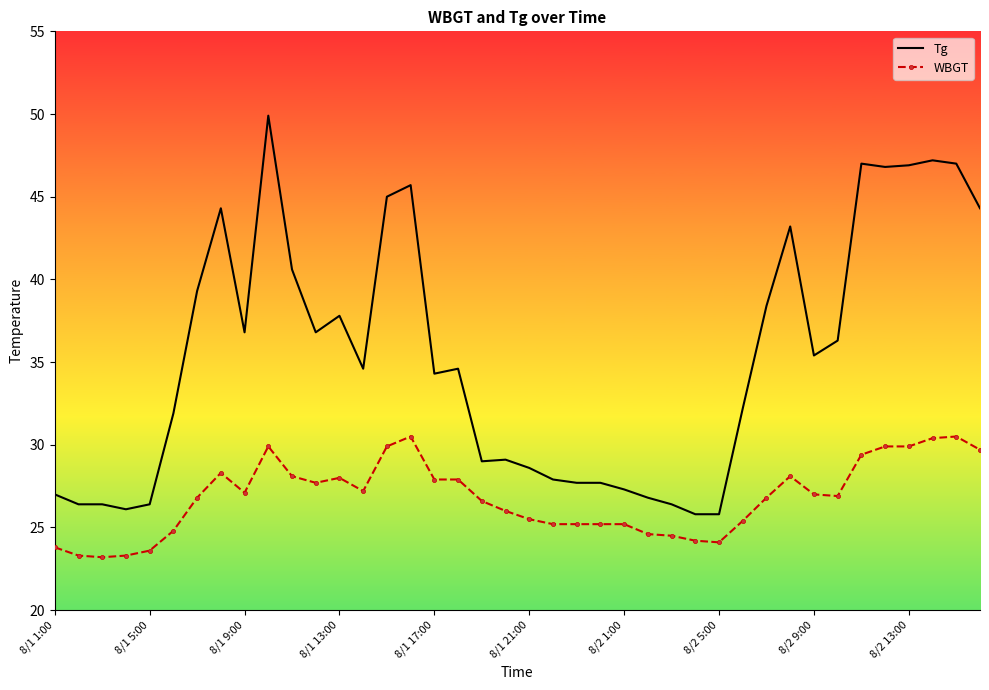

True or false: WBGT and Tg cross at least once.

False